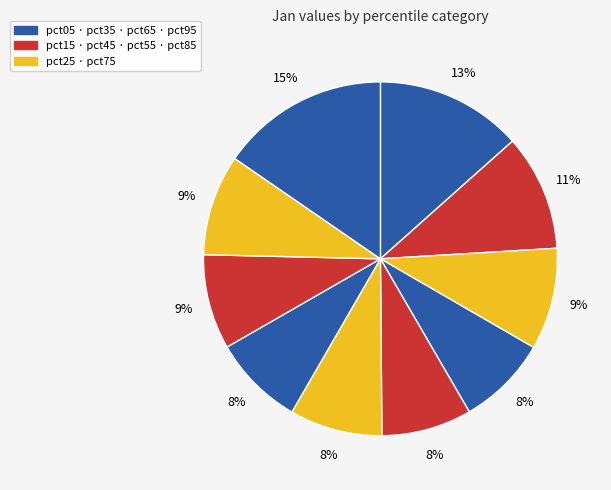

Rank the categories by value from lowest to highest.

pct45, pct35, pct65, pct55, pct75, pct85, pct25, pct15, pct05, pct95